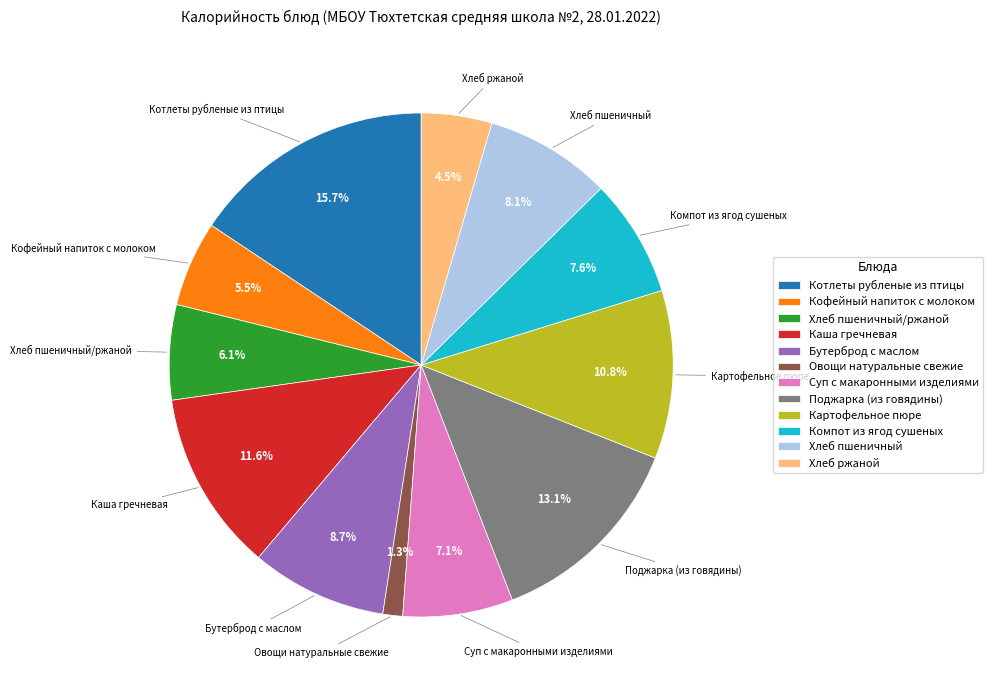

Does Хлеб пшеничный account for over 50% of the chart?

No